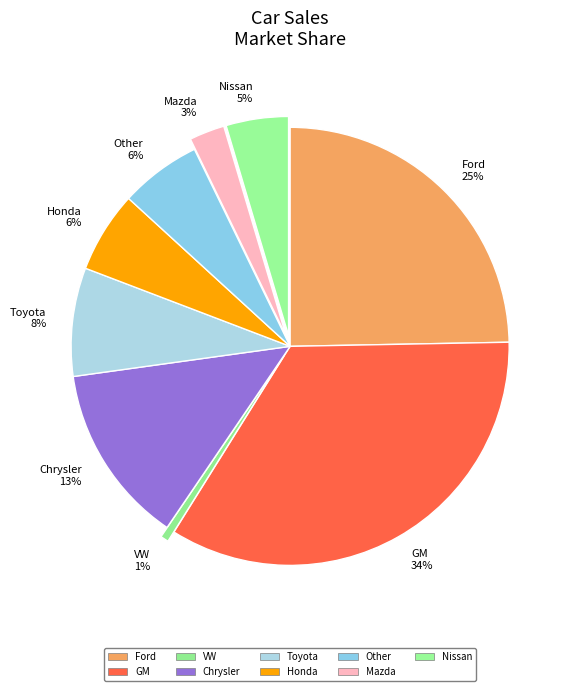

How many segments does this pie chart have?

9